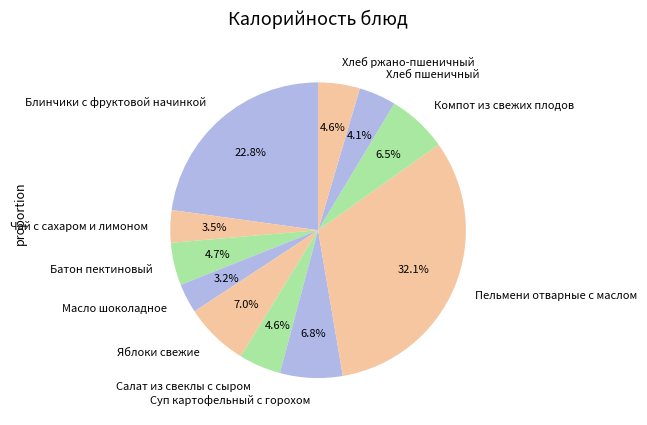

Between Хлеб ржано-пшеничный and Масло шоколадное, which is larger?

Хлеб ржано-пшеничный